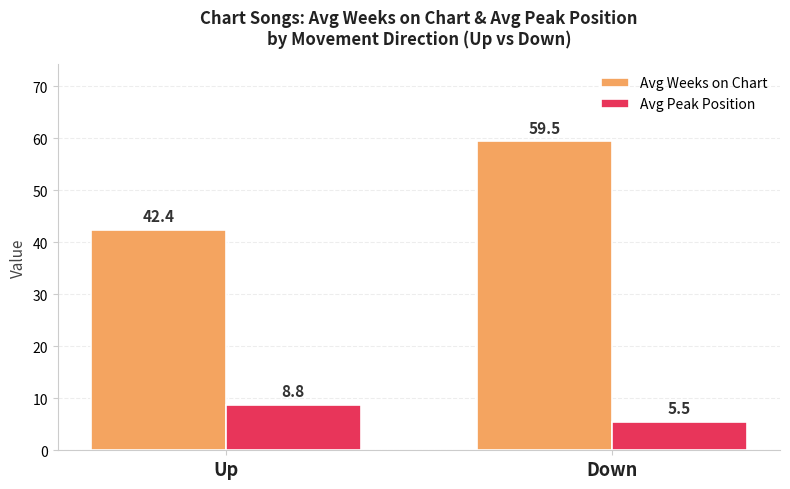

What is the sum of the Avg Weeks on Chart values at Up and Down?

101.9